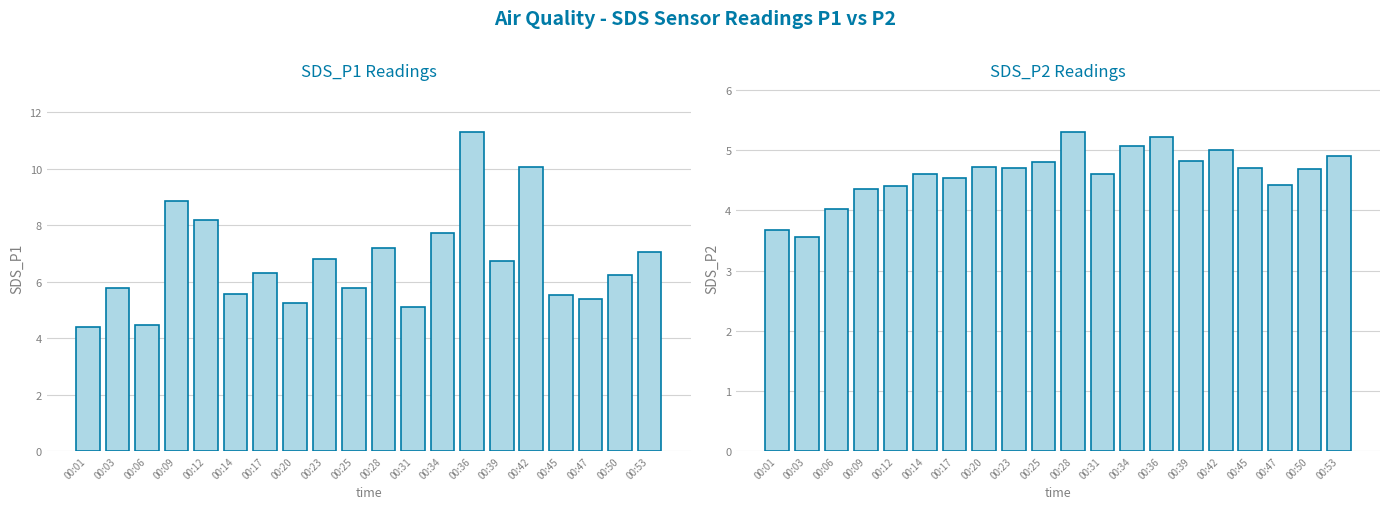

What is the sum of the SDS_P2 values at 00:17 and 00:34?

9.6